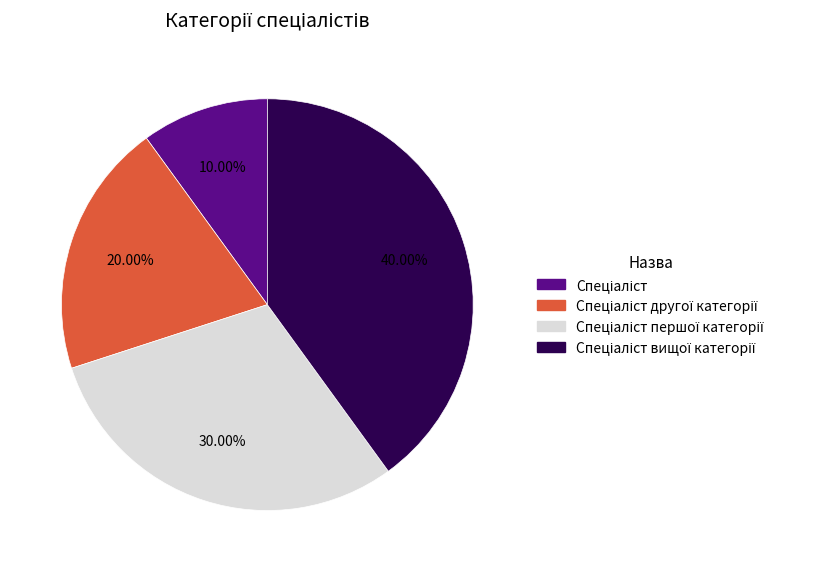

Count the number of slices in the pie.

4